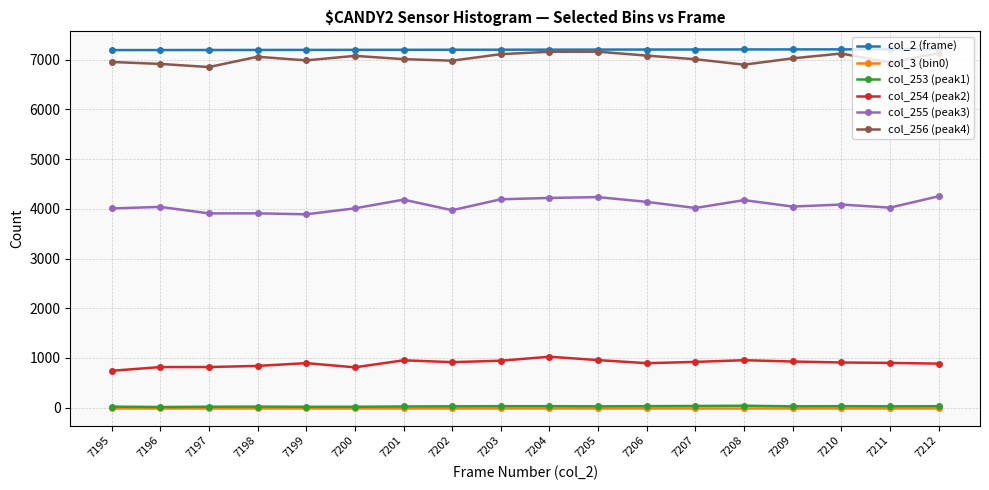

Is the value of col_256 (peak4) at 7209 greater than the value of col_2 (frame) at 7199?

No